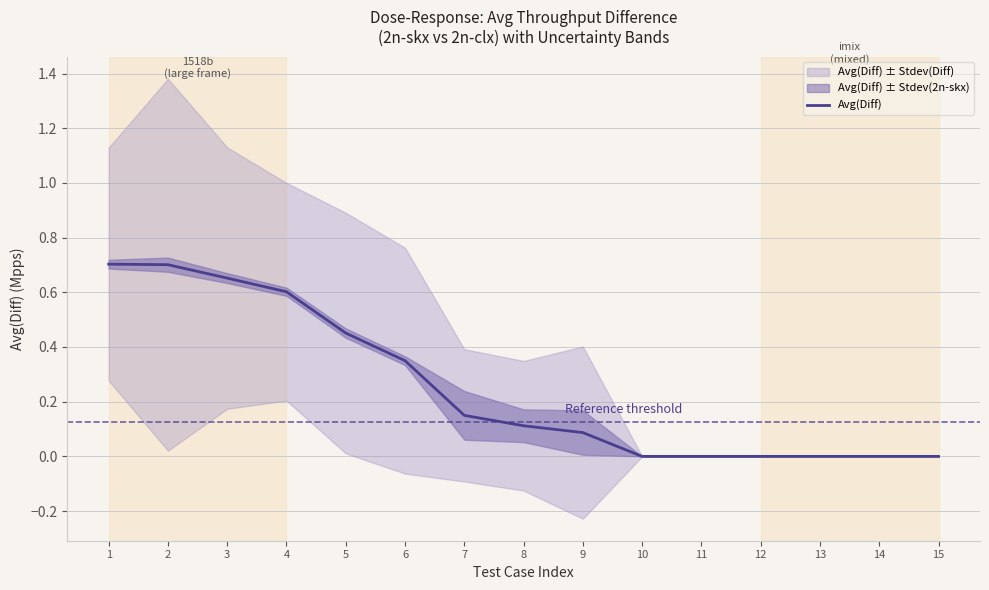

List the labels in order of value, smallest first.

10, 11, 12, 13, 14, 15, 9, 8, 7, 6, 5, 4, 3, 2, 1